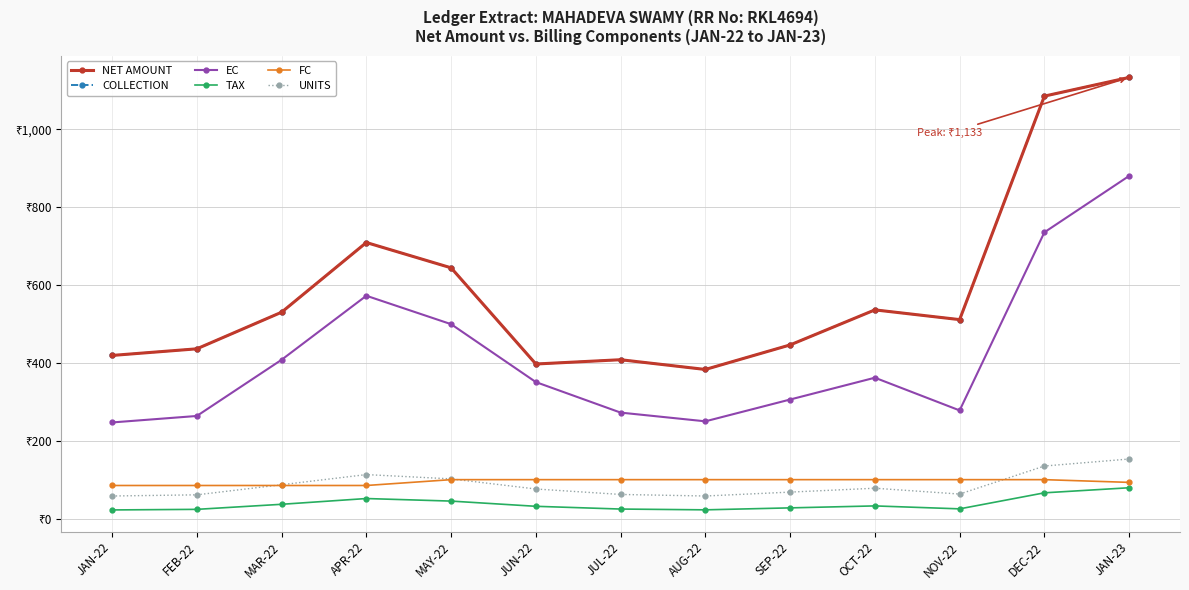

What is the difference between the highest and lowest values at JUN-22?

365.4